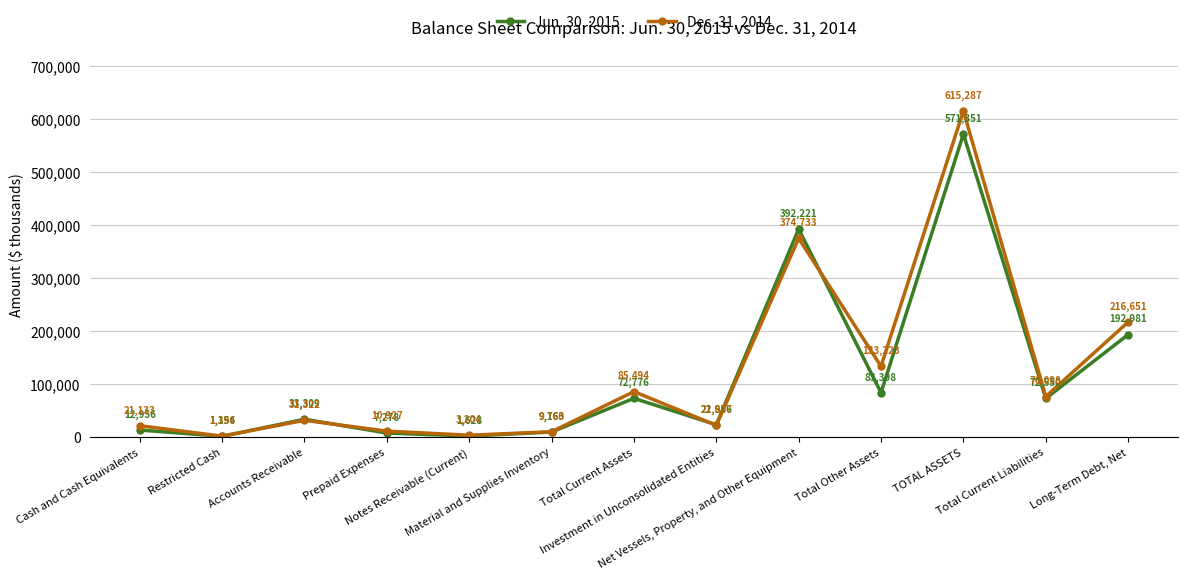

At Total Other Assets, list the series in order from smallest to largest.

Jun. 30, 2015, Dec. 31, 2014